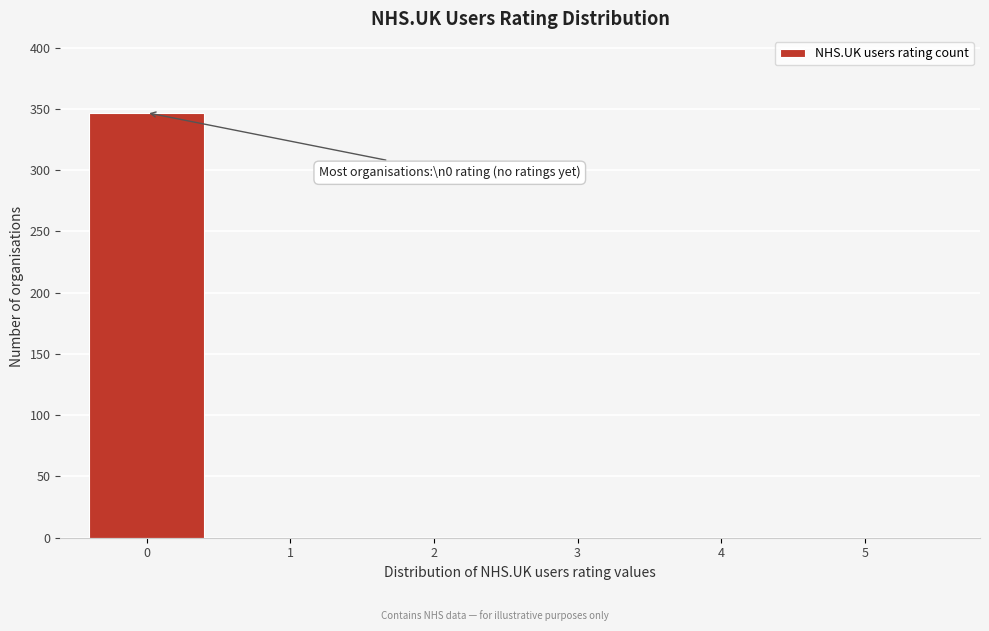

Reading left to right, what are all the values shown in this chart?

0=347	1=0	2=0	3=0	4=0	5=0